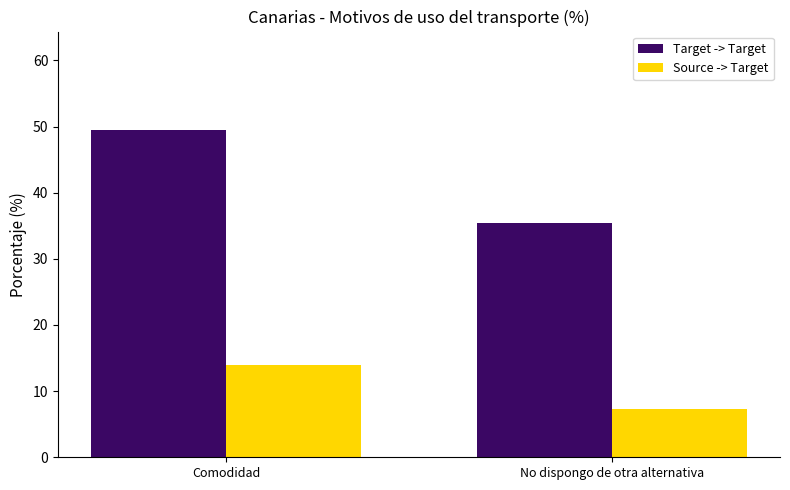

What is the total value across all series at Comodidad?

63.4